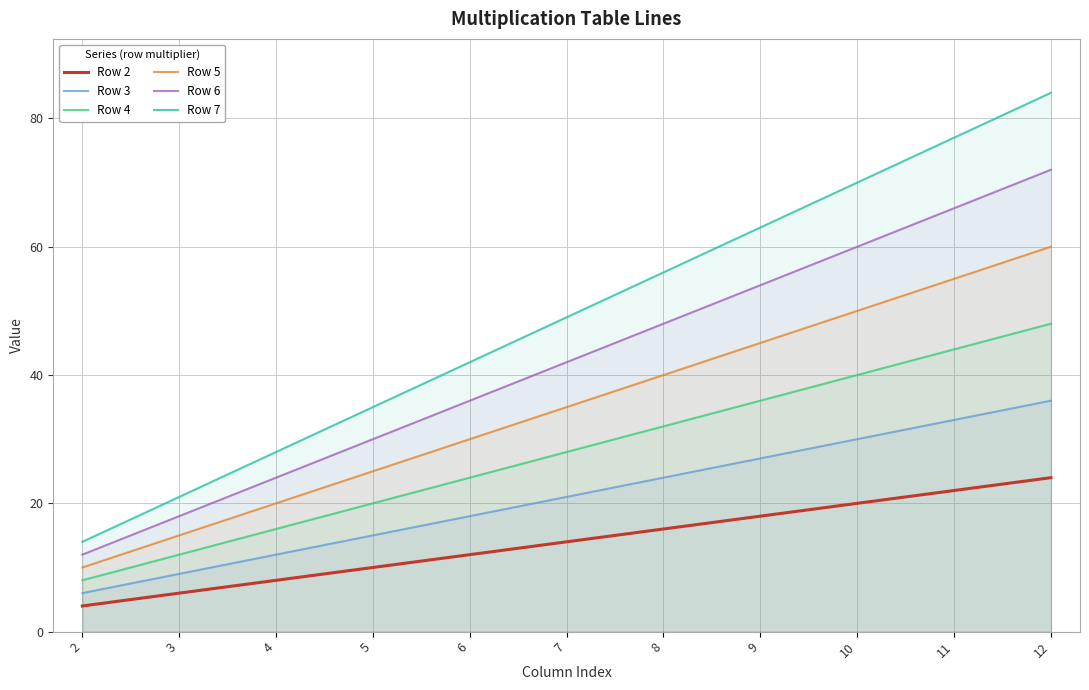

At which label does Row 4 first exceed 28?

8